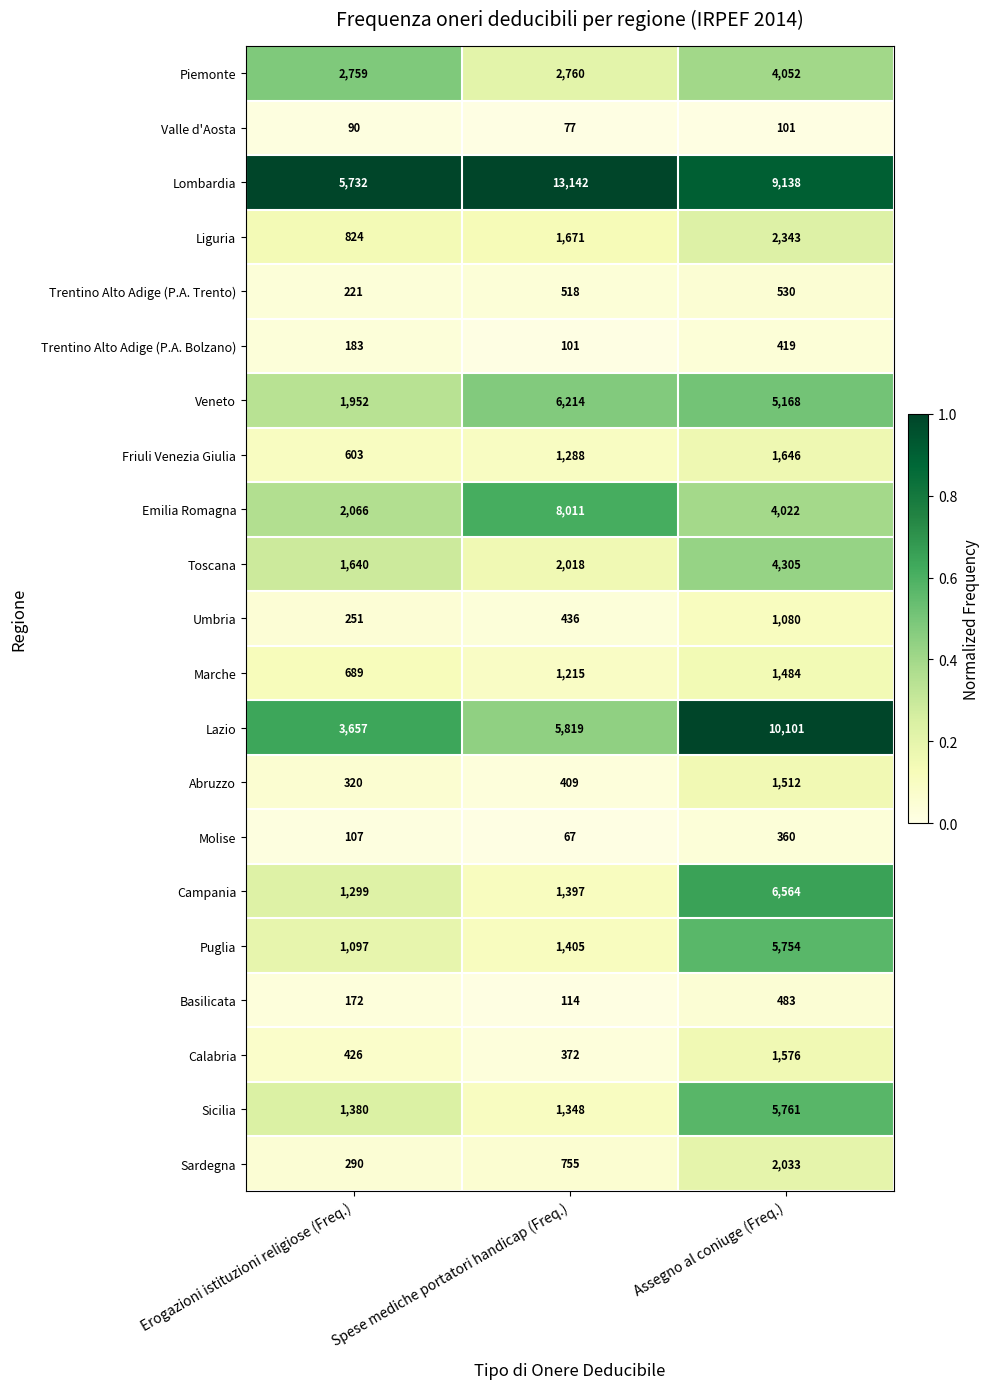

What is the lowest value of the Molise series?

67